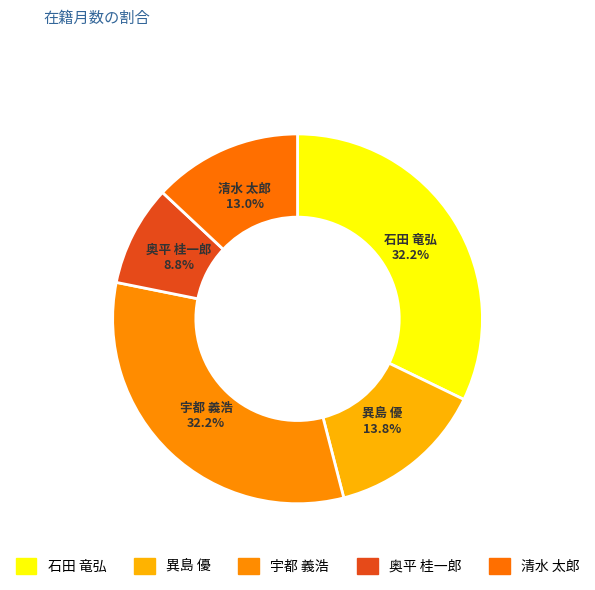

Which slice is the smallest?

奥平 桂一郎